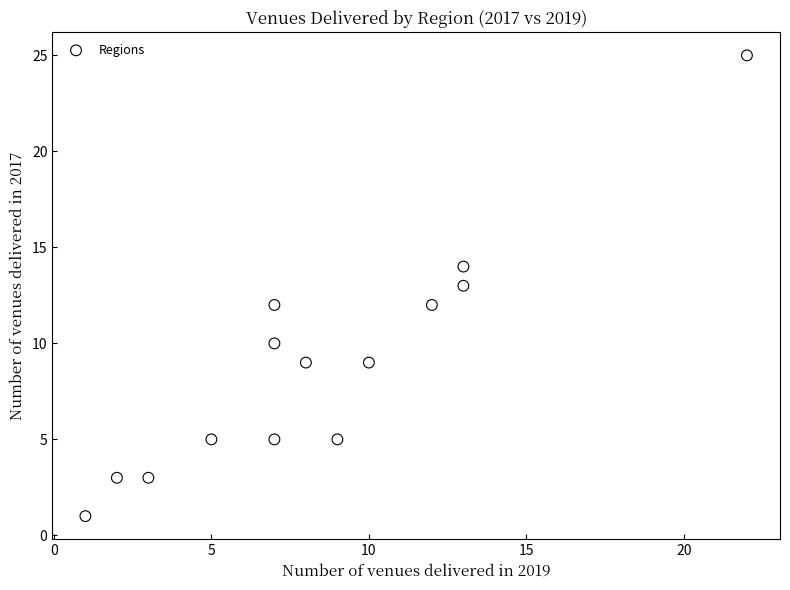

What is the range of Y values (max minus min)?

24